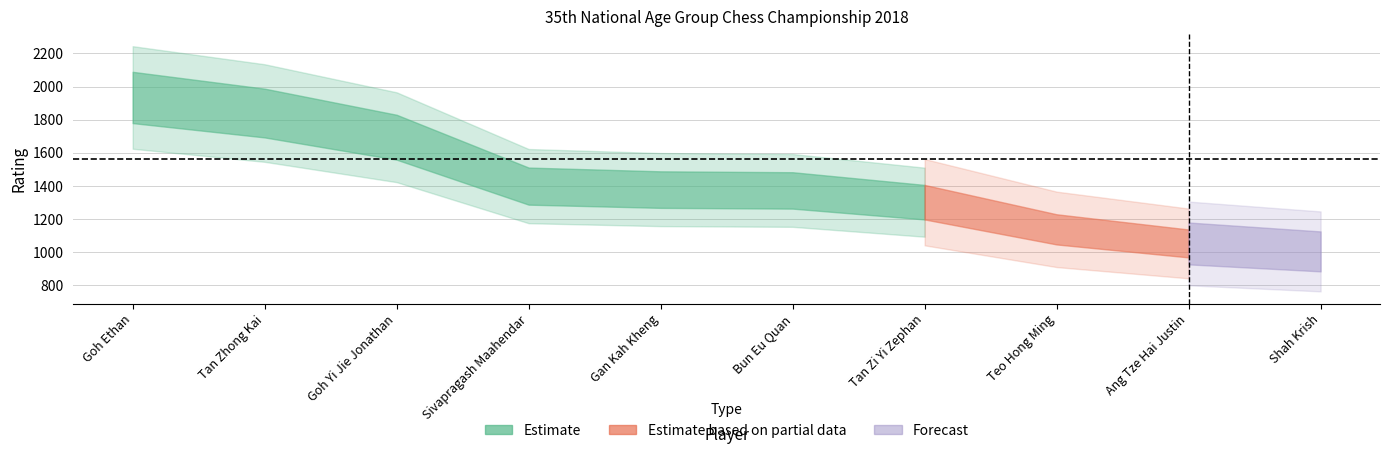

Which label corresponds to the largest value in the chart?

Goh Ethan